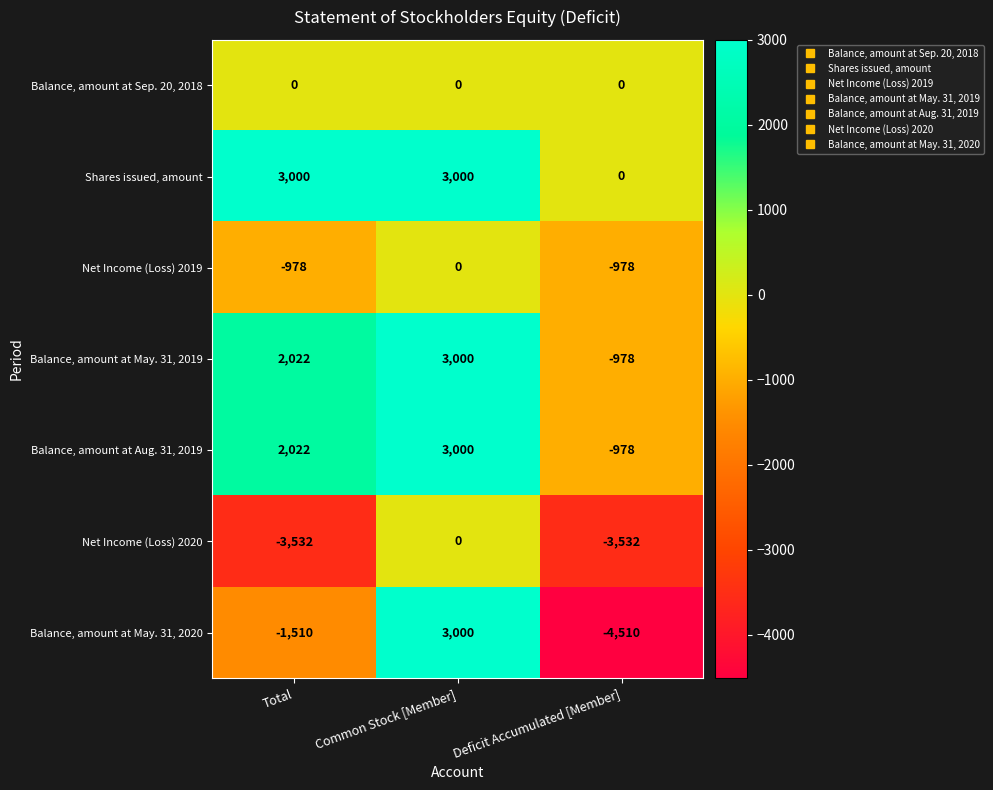

What is the total value across all series at Deficit Accumulated [Member]?

-10976